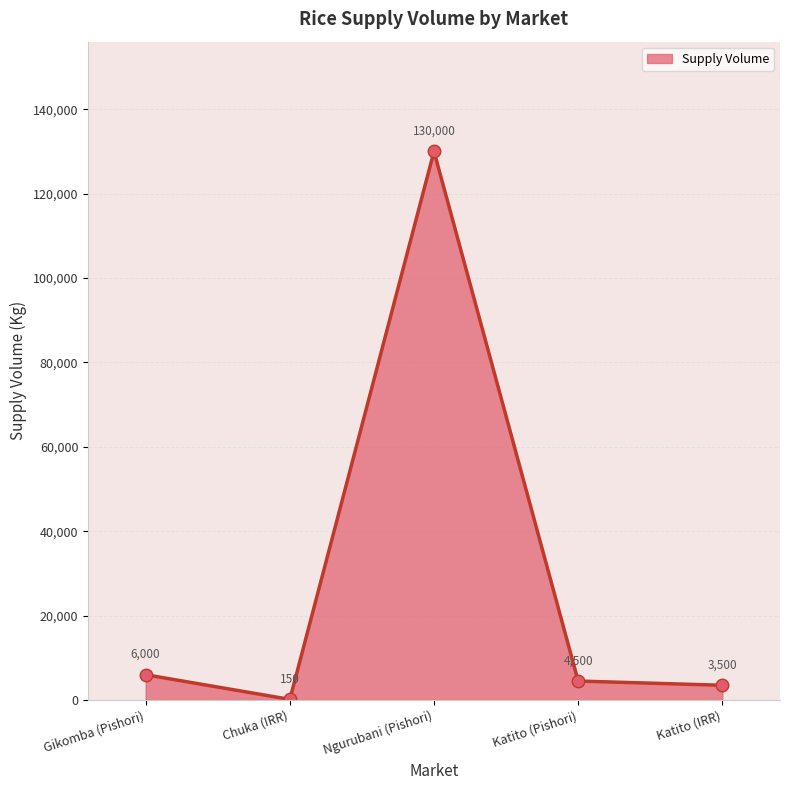

Reading right to left, transcribe all the data shown in this chart.

3500	4500	130000	150	6000